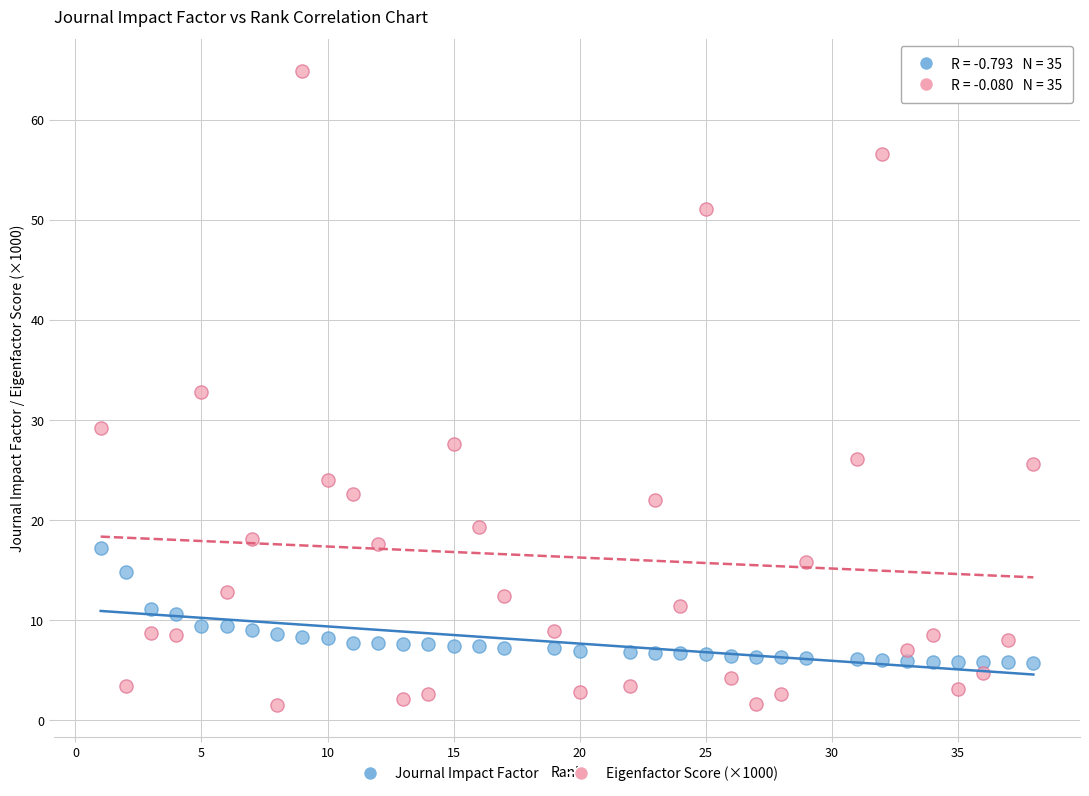

Which series has the widest spread of Y values?

Eigenfactor Score (×1000)